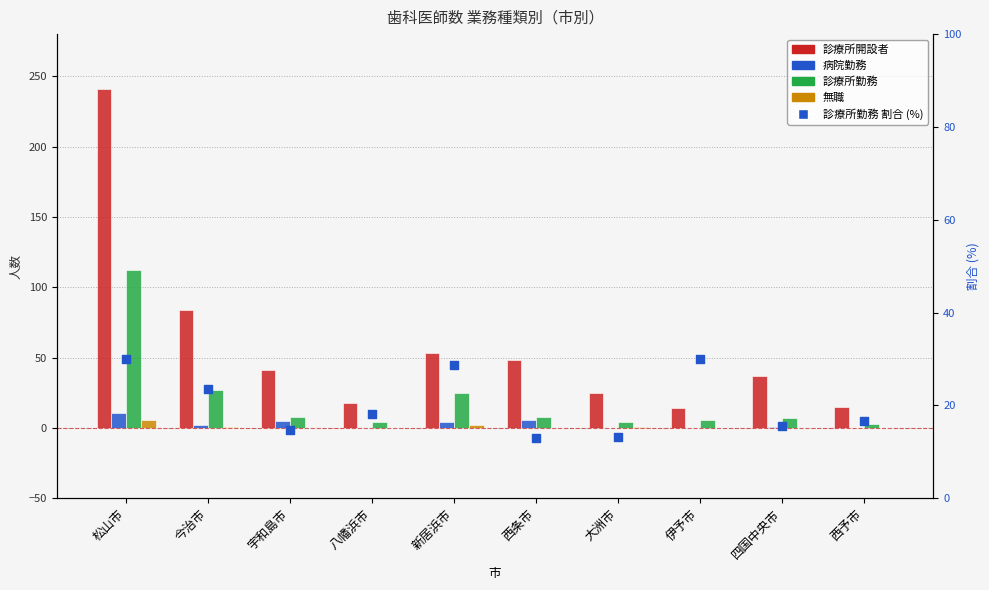

At how many categories does at least one series exceed 125?

1